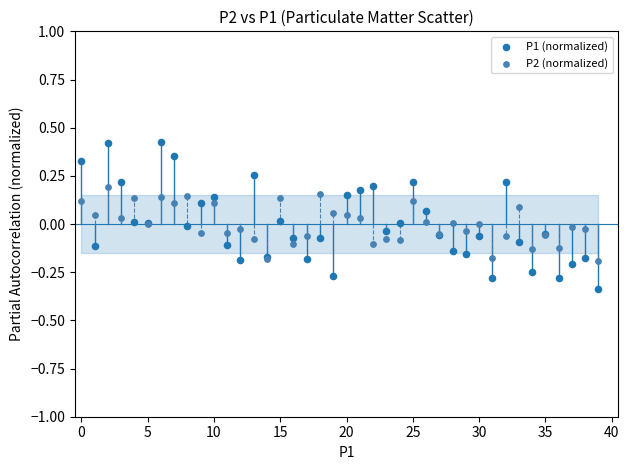

What are all the series names shown in the legend?

P1 (normalized), P2 (normalized)